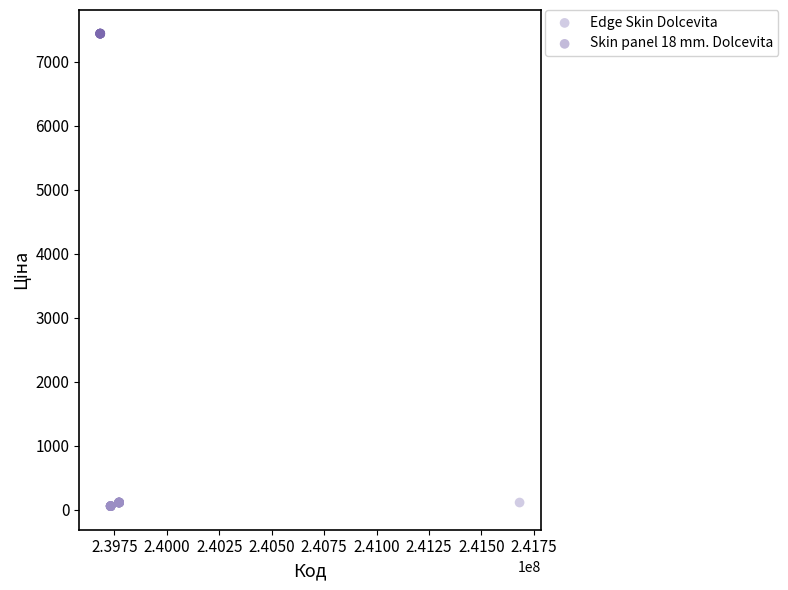

Which series reaches the maximum Y coordinate?

Skin panel 18 mm. Dolcevita